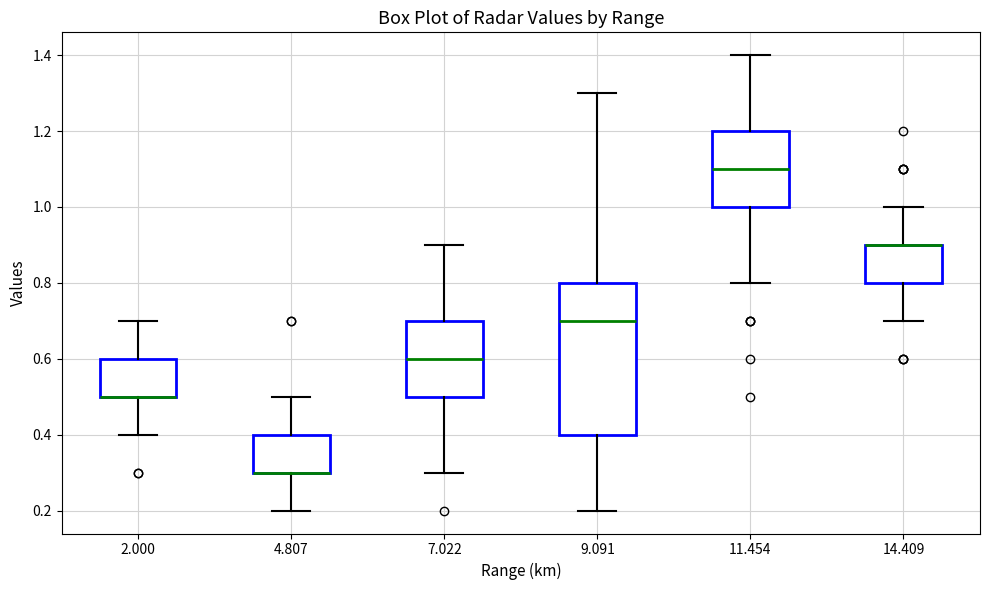

Reading left to right, read every box against the y-axis: the position of its median line, the range the box covers, and the ends of its whiskers. The values are not printed on the chart, so give them approximately, as read against the axis.

2.000: median 0.5 (drawn on the box's lower edge), box 0.5 to 0.6, whiskers 0.4 to 0.7
4.807: median 0.3 (drawn on the box's lower edge), box 0.3 to 0.4, whiskers 0.2 to 0.5
7.022: median 0.6, box 0.5 to 0.7, whiskers 0.3 to 0.9
9.091: median 0.7, box 0.4 to 0.8, whiskers 0.2 to 1.3
11.454: median 1.1, box 1.0 to 1.2, whiskers 0.8 to 1.4
14.409: median 0.9 (drawn on the box's upper edge), box 0.8 to 0.9, whiskers 0.7 to 1.0